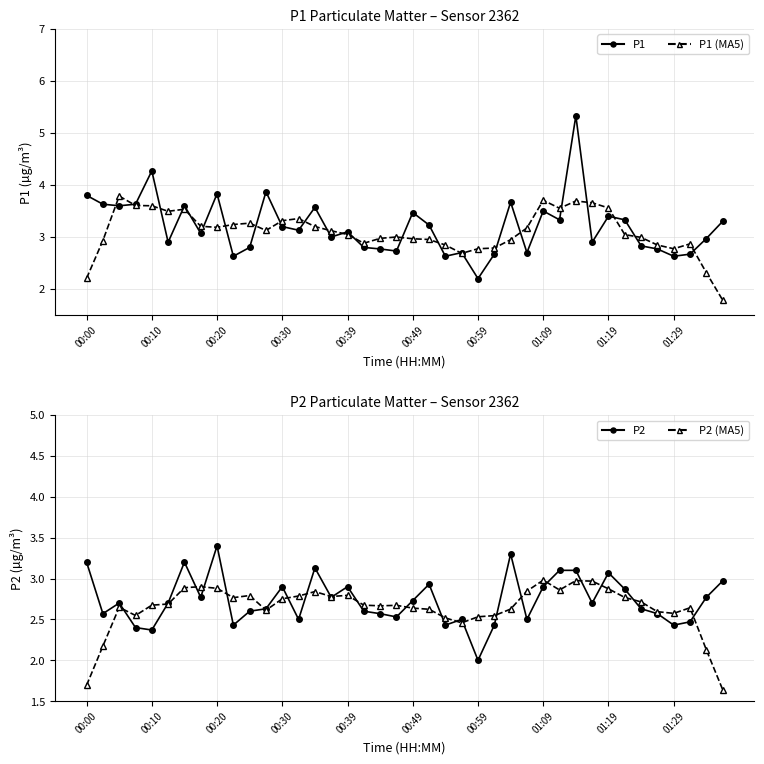

True or false: P2 (MA5) has a value of 1.5 at 33.

False